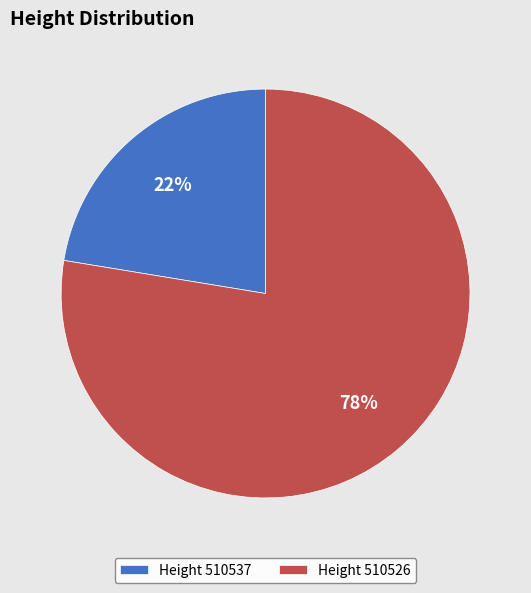

Is it true that Height 510537 is 22% of the pie?

True